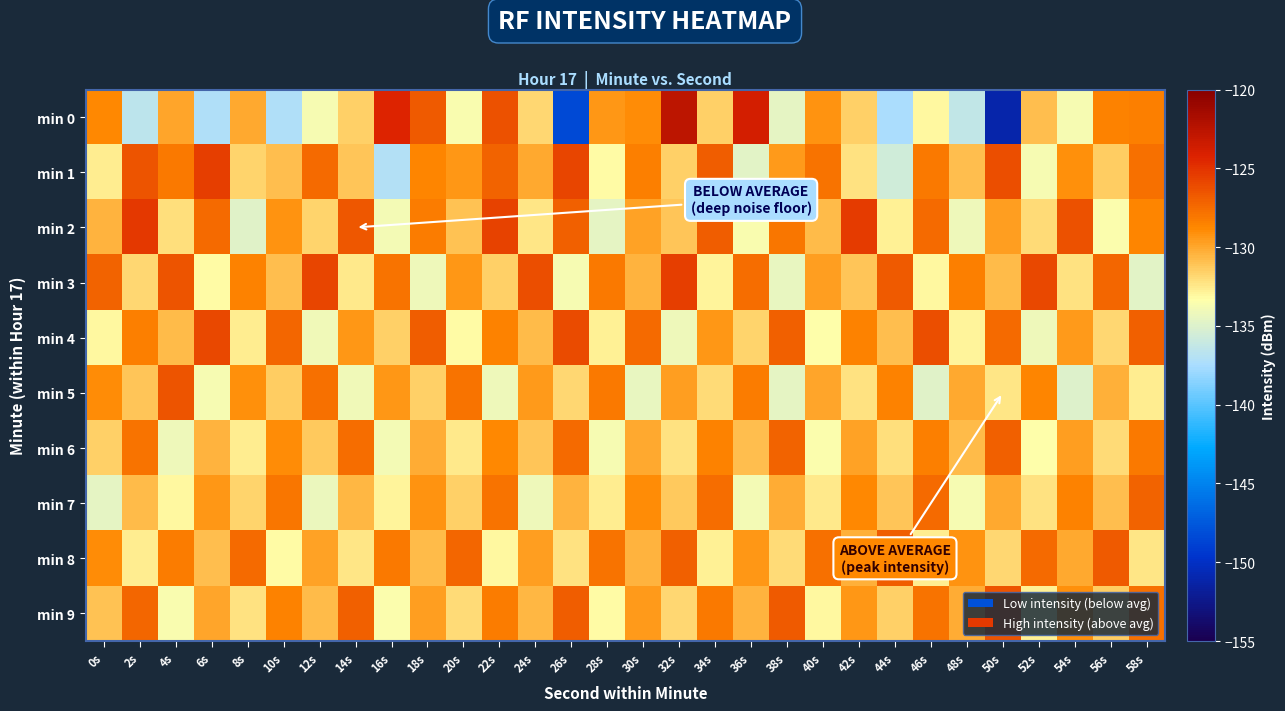

What is the difference between the highest and lowest values at 20s?

6.2